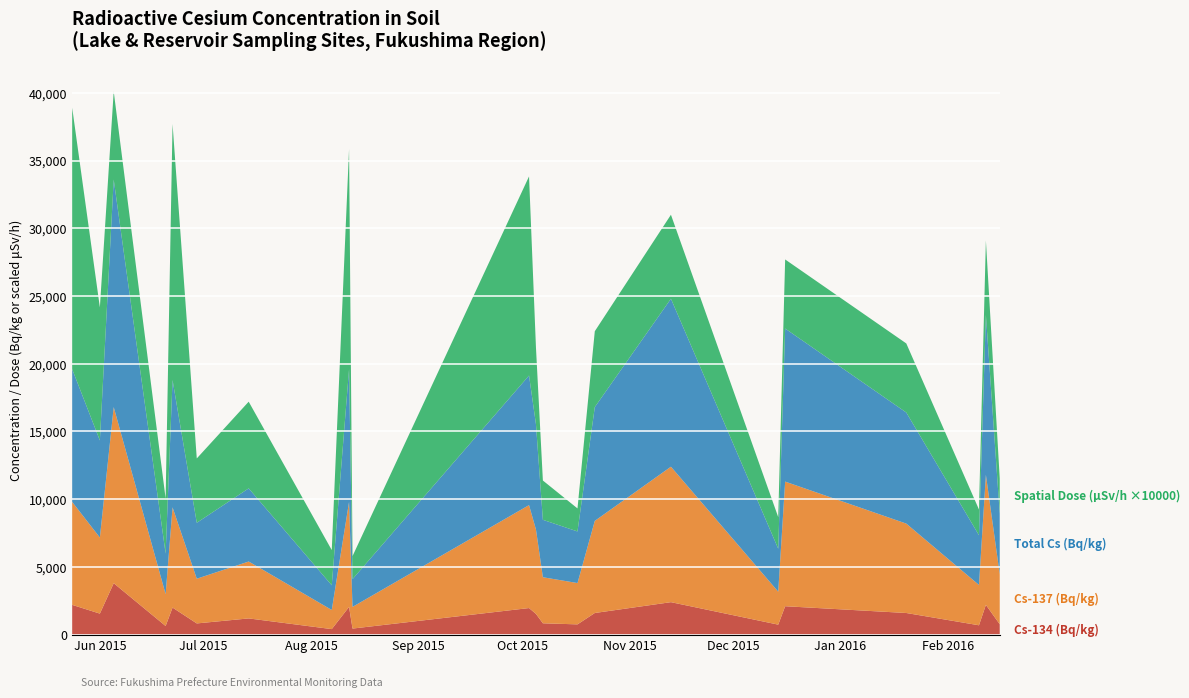

Reading left to right, list all the values displayed in this chart.

Cs-134 (Bq/kg): 2015-05-24=2200	2015-06-01=1554	2015-06-05=3800	2015-06-20=640	2015-06-22=2000	2015-06-29=830	2015-07-14=1200	2015-08-07=410	2015-08-12=2050	2015-08-13=450	2015-10-03=1965	2015-10-05=1533	2015-10-07=840	2015-10-17=760	2015-10-22=1600	2015-11-13=2400	2015-12-14=740	2015-12-16=2100	2016-01-20=1600	2016-02-10=693	2016-02-12=2200	2016-02-16=770
Cs-137 (Bq/kg): 2015-05-24=7600	2015-06-01=5615	2015-06-05=13000	2015-06-20=2350	2015-06-22=7400	2015-06-29=3300	2015-07-14=4200	2015-08-07=1413	2015-08-12=7750	2015-08-13=1600	2015-10-03=7600	2015-10-05=6233	2015-10-07=3400	2015-10-17=3050	2015-10-22=6800	2015-11-13=10000	2015-12-14=2433	2015-12-16=9200	2016-01-20=6600	2016-02-10=2977	2016-02-12=9600	2016-02-16=3700
Total Cs (Bq/kg): 2015-05-24=9800	2015-06-01=7170	2015-06-05=16800	2015-06-20=2990	2015-06-22=9400	2015-06-29=4130	2015-07-14=5400	2015-08-07=1823	2015-08-12=9800	2015-08-13=2050	2015-10-03=9565	2015-10-05=7767	2015-10-07=4240	2015-10-17=3810	2015-10-22=8400	2015-11-13=12400	2015-12-14=3173	2015-12-16=11300	2016-01-20=8200	2016-02-10=3670	2016-02-12=11800	2016-02-16=4470
Spatial Dose (μSv/h ×10000): 2015-05-24=19300	2015-06-01=9820	2015-06-05=6500	2015-06-20=4070	2015-06-22=18900	2015-06-29=4750	2015-07-14=6400	2015-08-07=2600	2015-08-12=16250	2015-08-13=1700	2015-10-03=14700	2015-10-05=5667	2015-10-07=2900	2015-10-17=1700	2015-10-22=5600	2015-11-13=6200	2015-12-14=2333	2015-12-16=5100	2016-01-20=5100	2016-02-10=1900	2016-02-12=5500	2016-02-16=2600